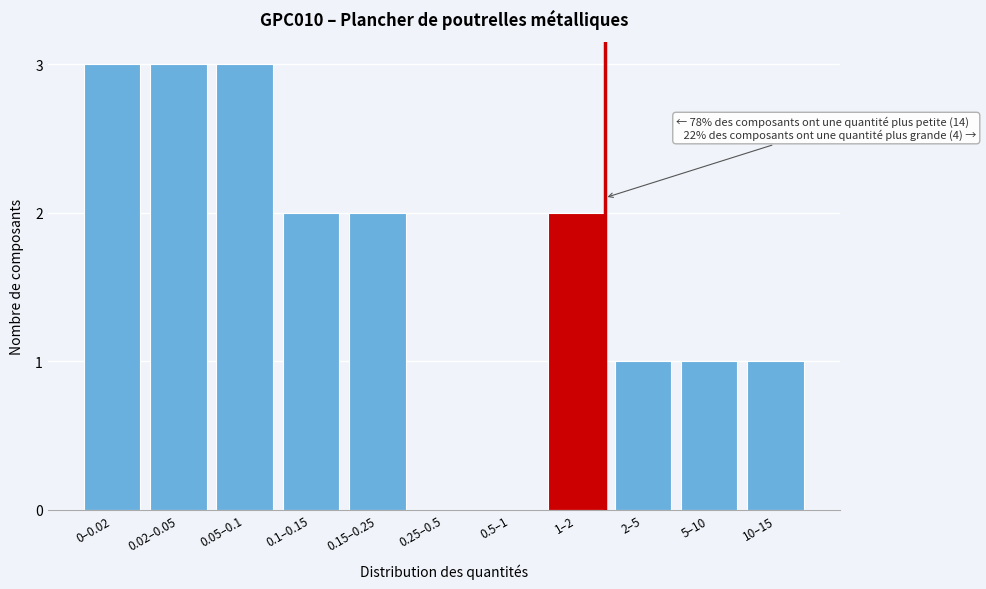

Reading left to right, list all the values displayed in this chart.

0–0.02=3	0.02–0.05=3	0.05–0.1=3	0.1–0.15=2	0.15–0.25=2	0.25–0.5=0	0.5–1=0	1–2=2	2–5=1	5–10=1	10–15=1